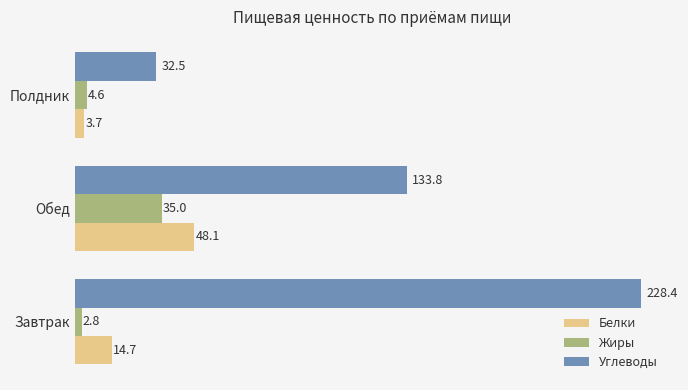

The Белки series shows 14.7 at Завтрак. True or false?

True